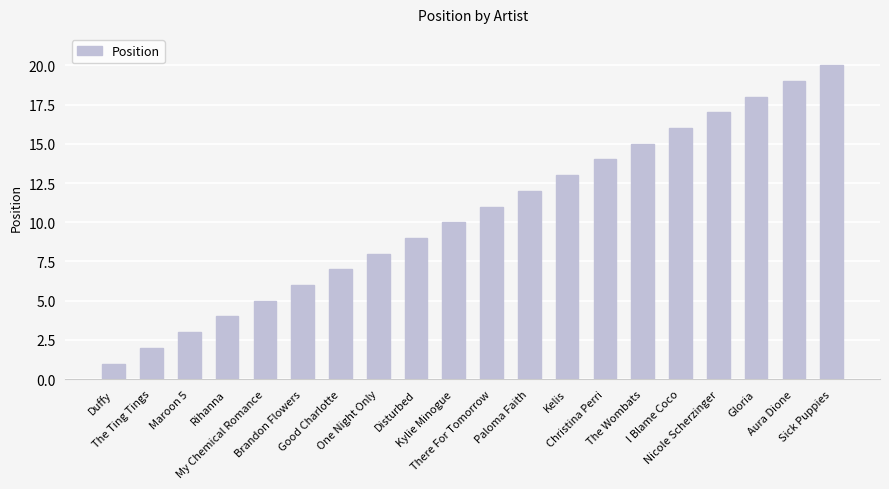

The value at Aura Dione is 19. True or false?

True